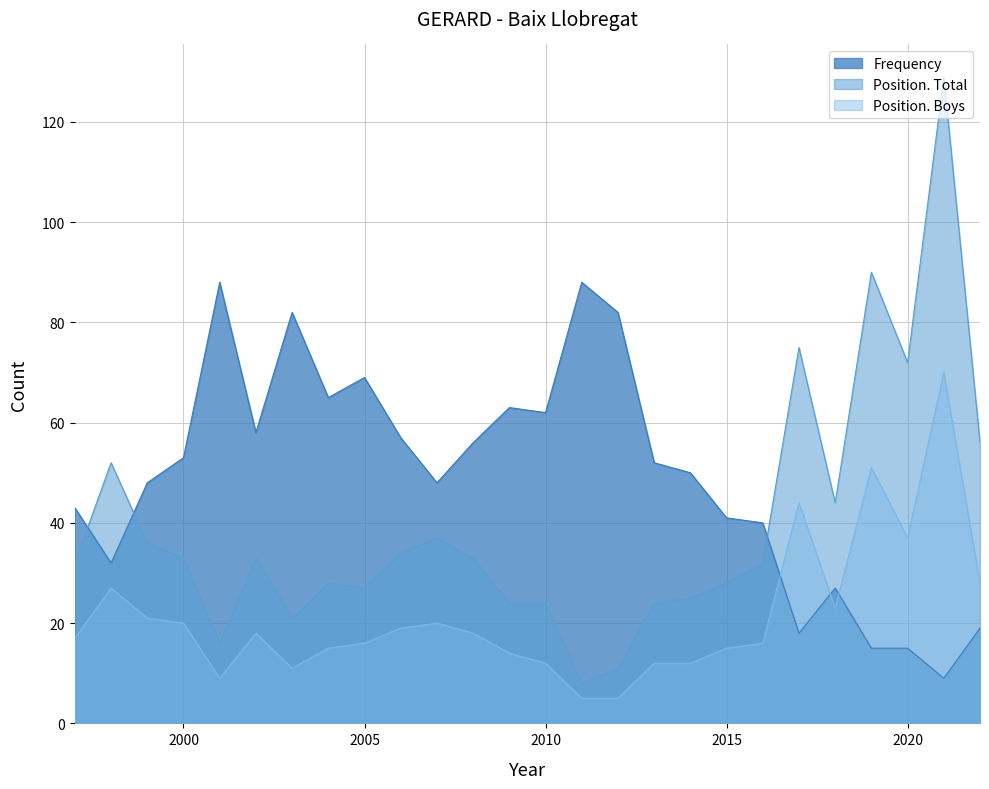

Where is Position. Total nearest to the value 68?

2020